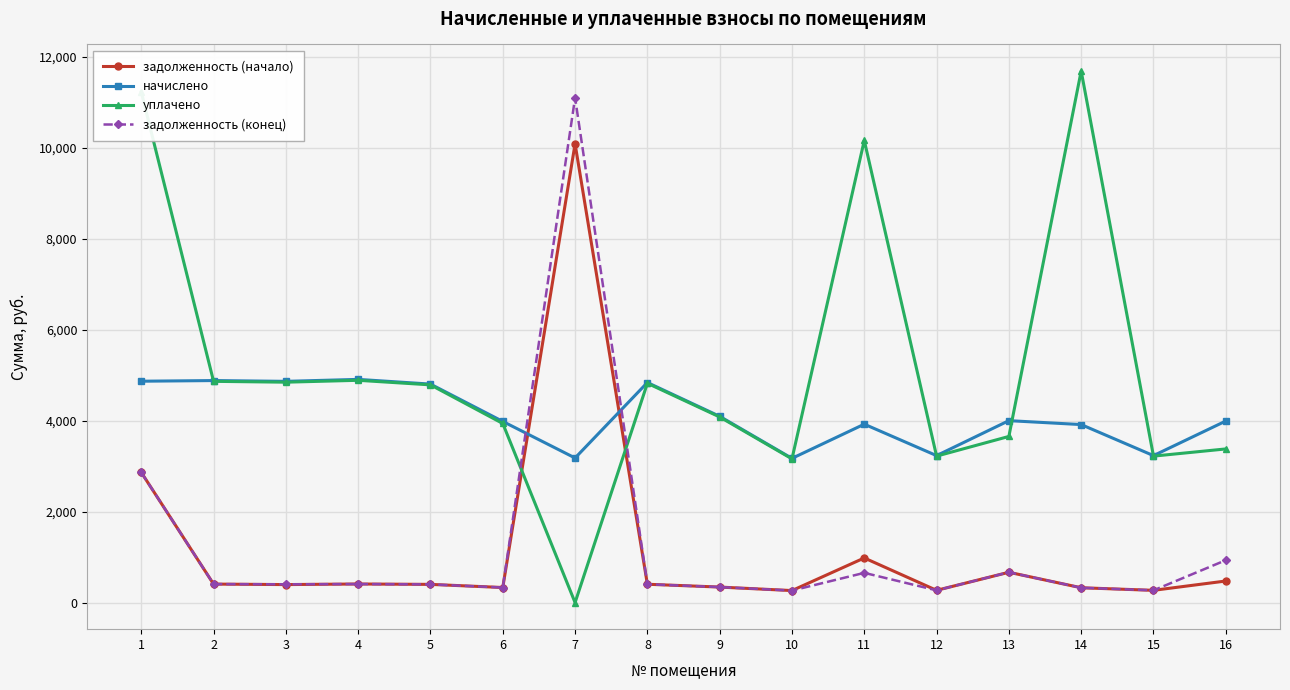

Which series has the largest total across all categories?

уплачено